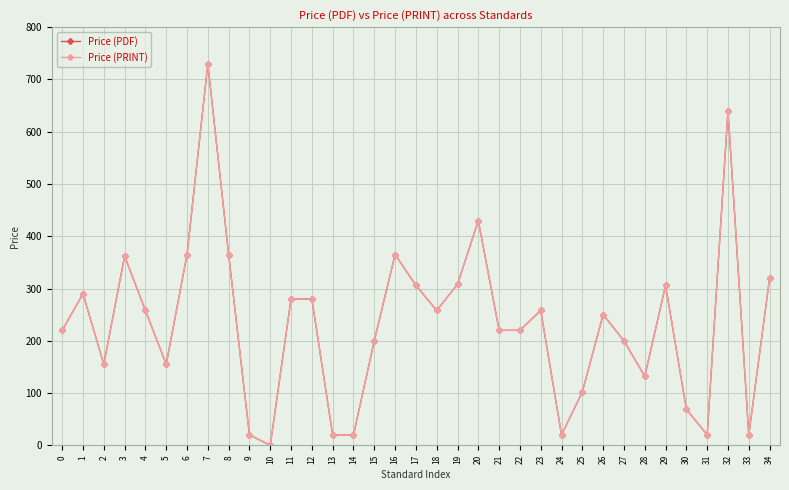

Does the chart have visible grid lines?

Yes